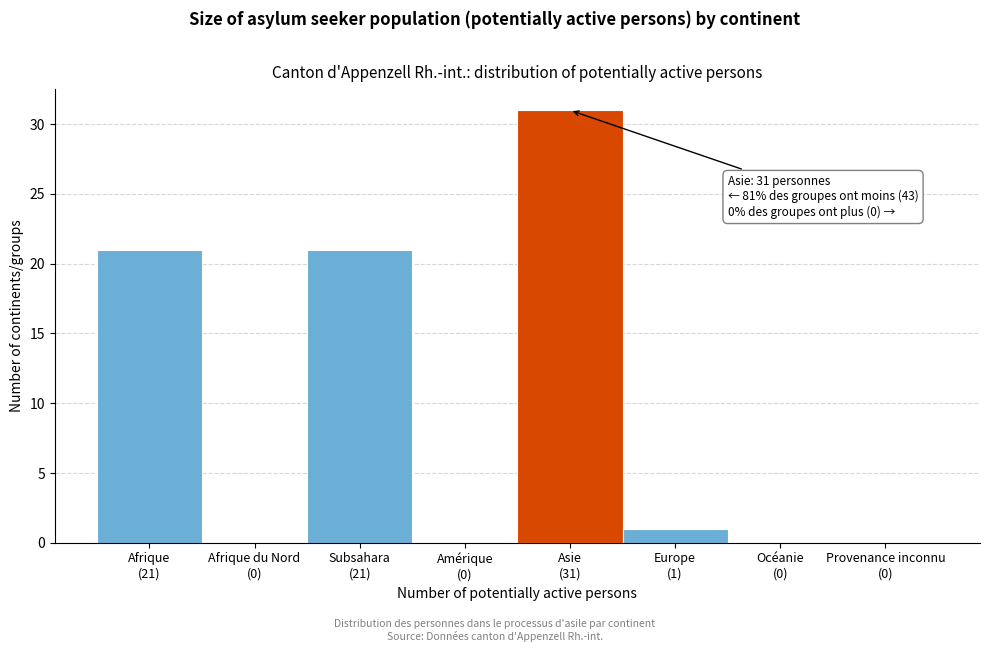

What is the sum of all values?

74